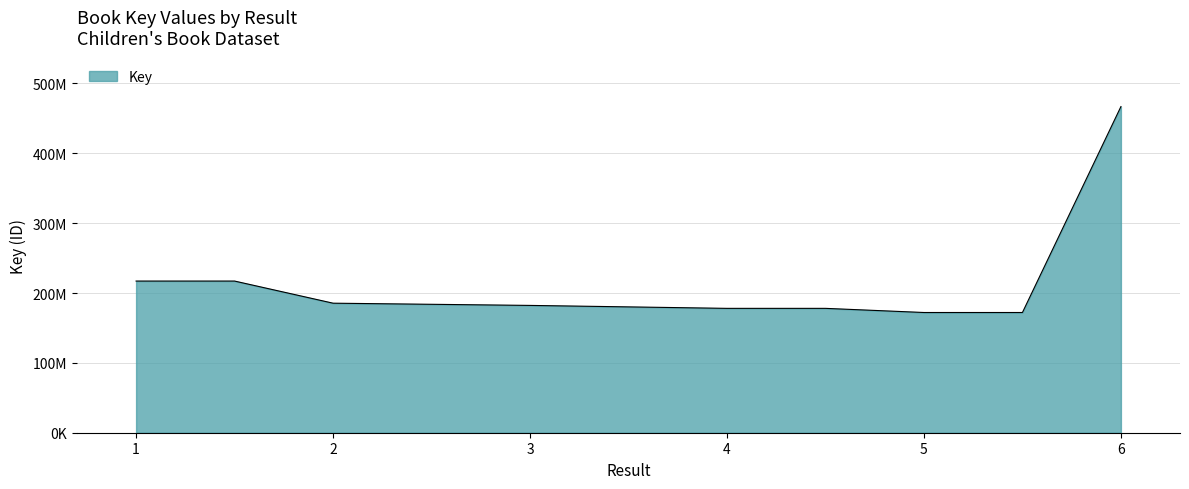

Reading right to left, list all the values displayed in this chart.

466818888	172091926	172091926	178025210	178025210	182239111	185424649	217098782	217098782